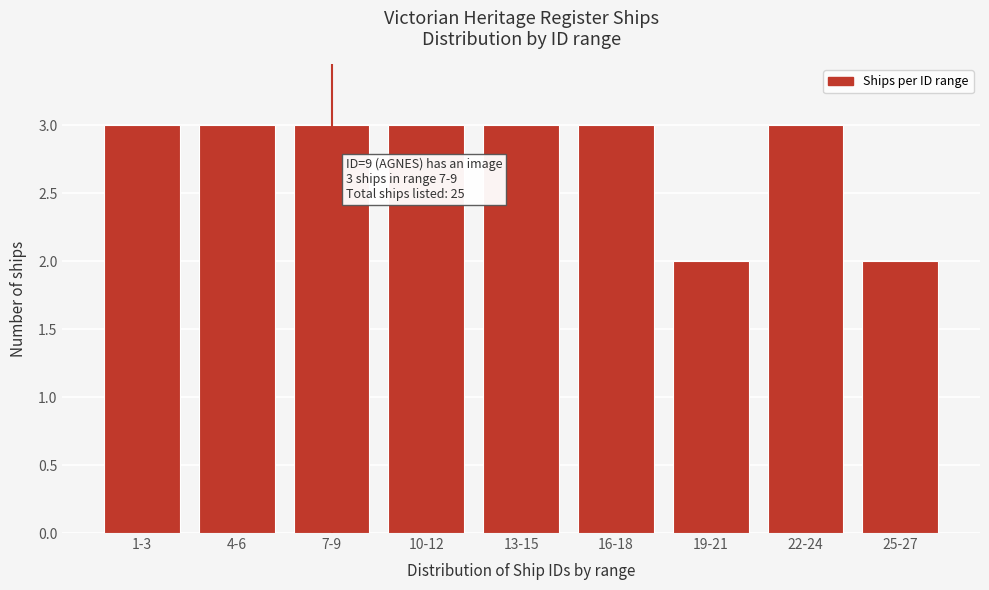

Reading left to right, list all the values displayed in this chart.

3	3	3	3	3	3	2	3	2